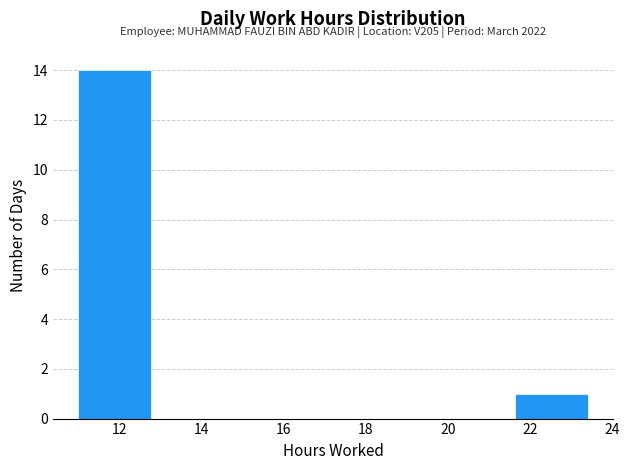

Over which range of the x-axis is the bar tallest?

11.0 to 12.8